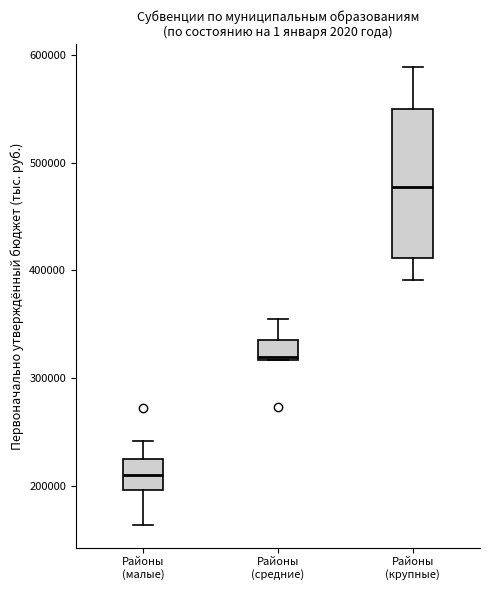

Comparing the boxes themselves (not the whiskers), which one is the tallest?

Районы (крупные)